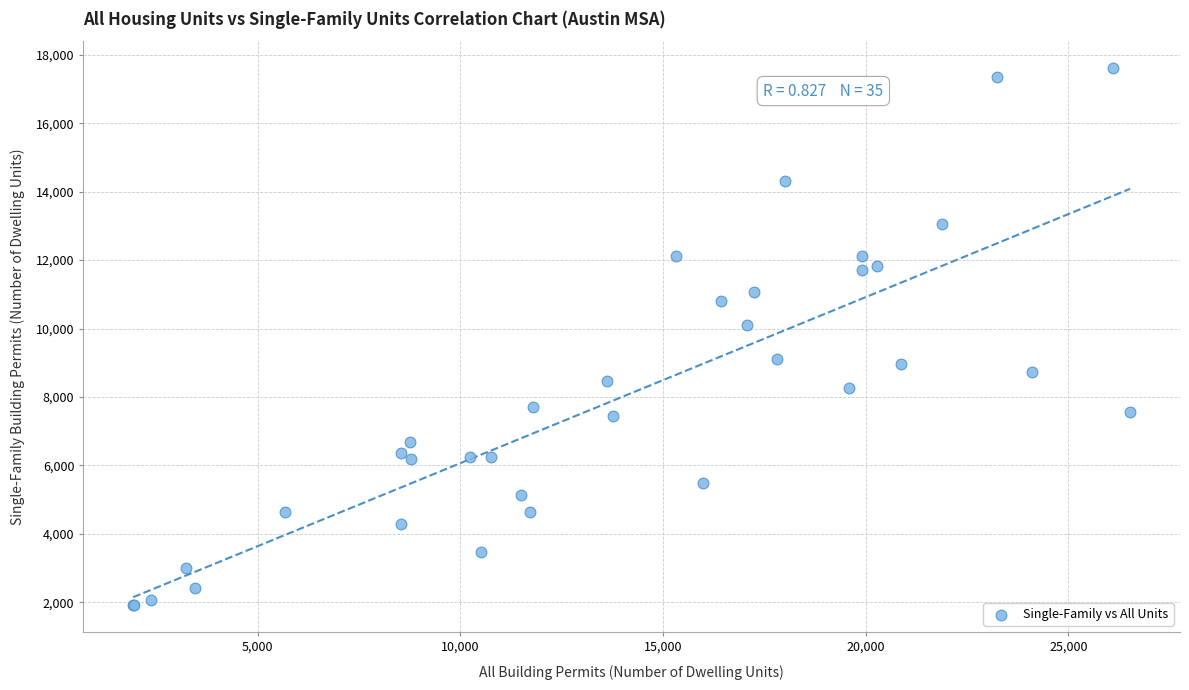

What Y value in the scatter plot is closest to 9762?

10095